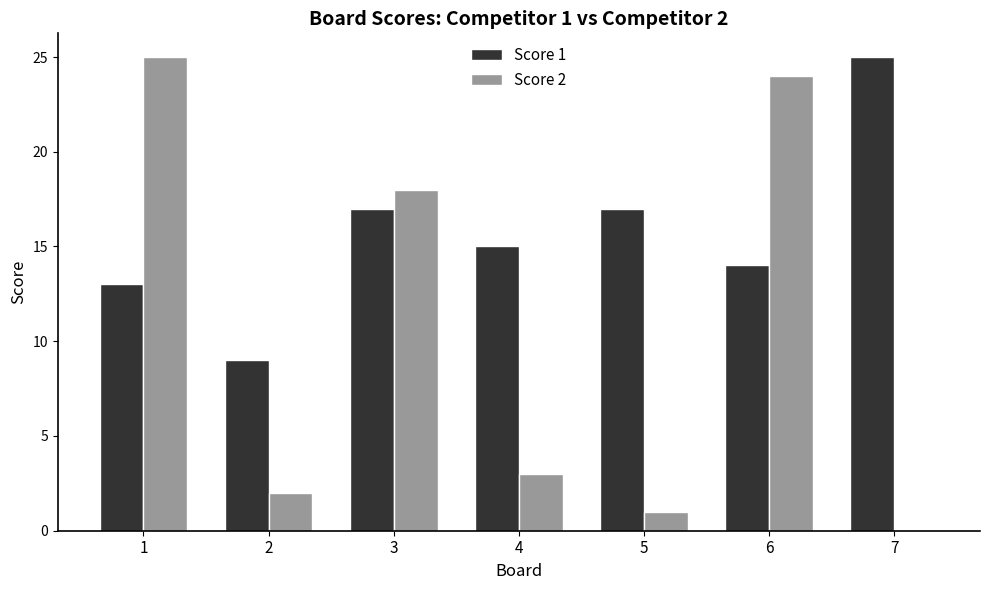

The Score 2 series shows 4 at 4. True or false?

False